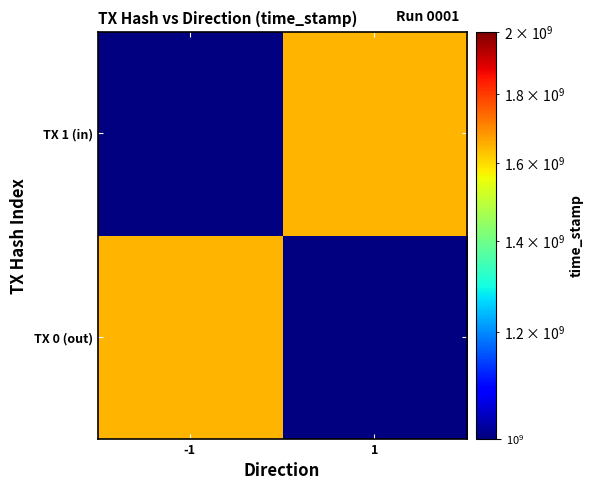

At which label does TX 0 (out) reach its peak?

-1